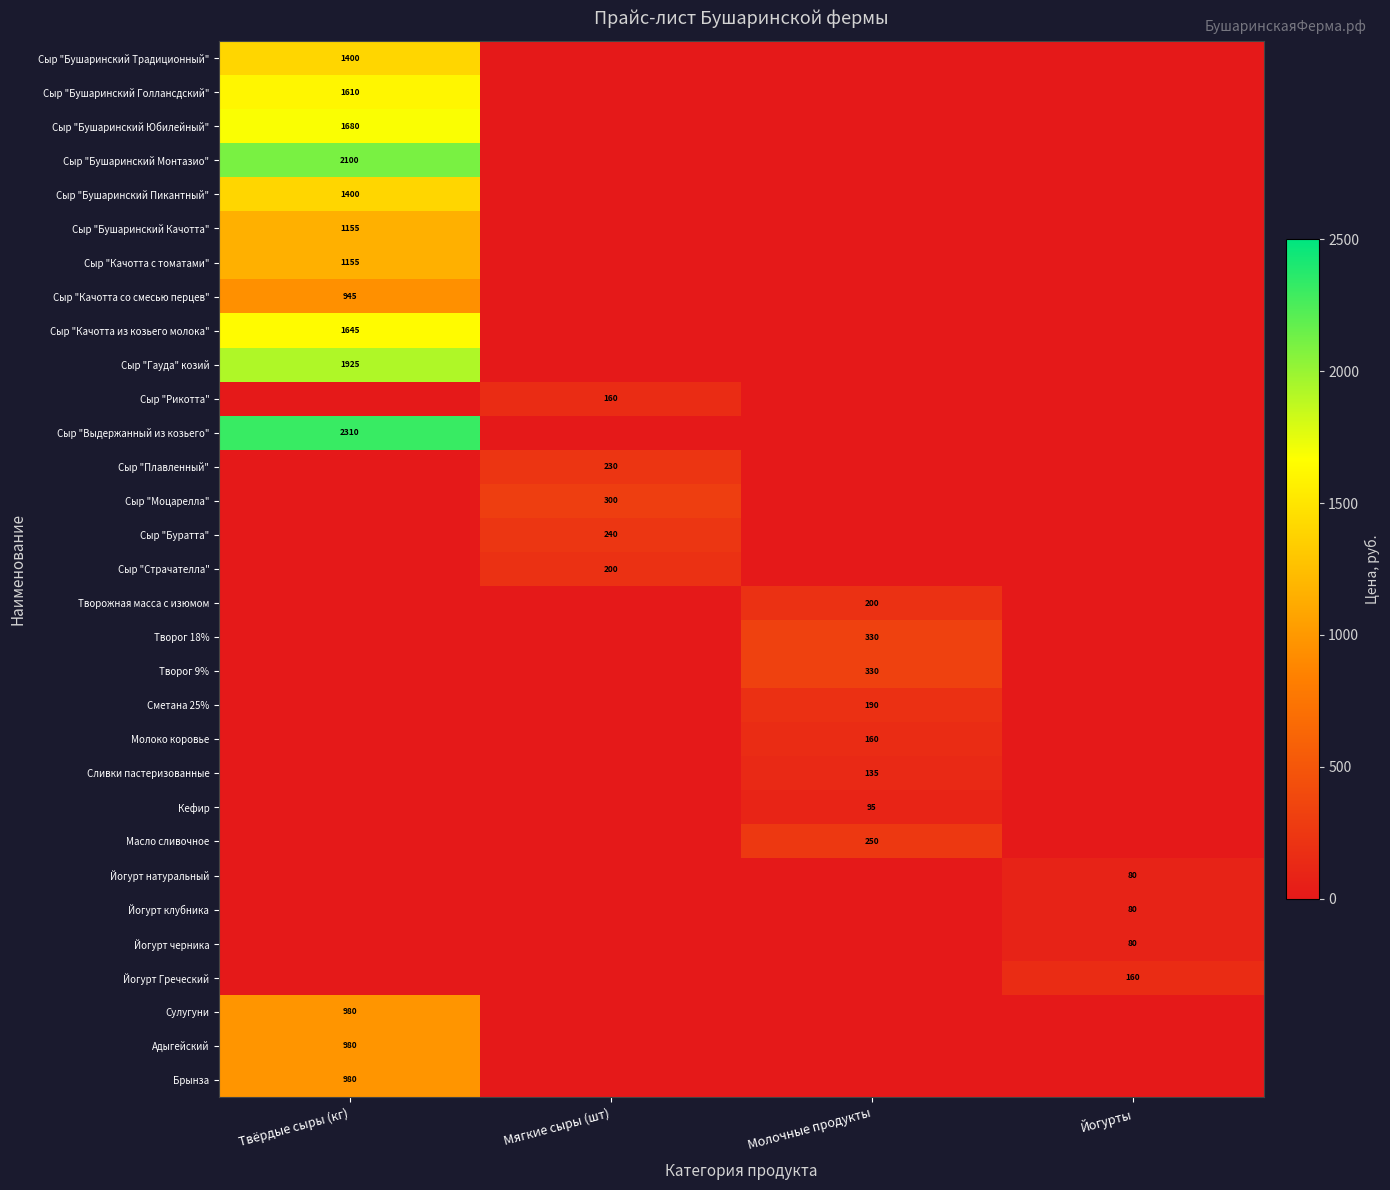

Which has a higher value, Твёрдые сыры (кг) or Молочные продукты?

Твёрдые сыры (кг)